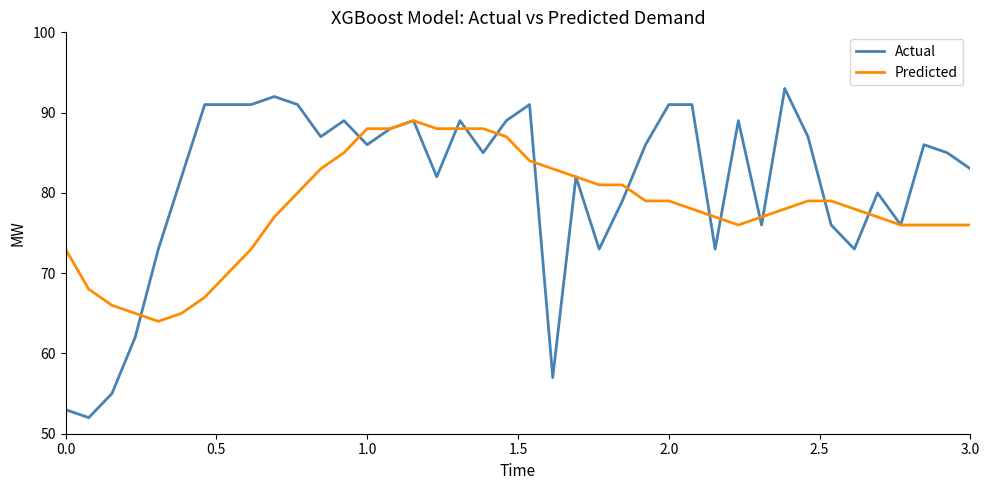

What is the smallest value displayed?

52